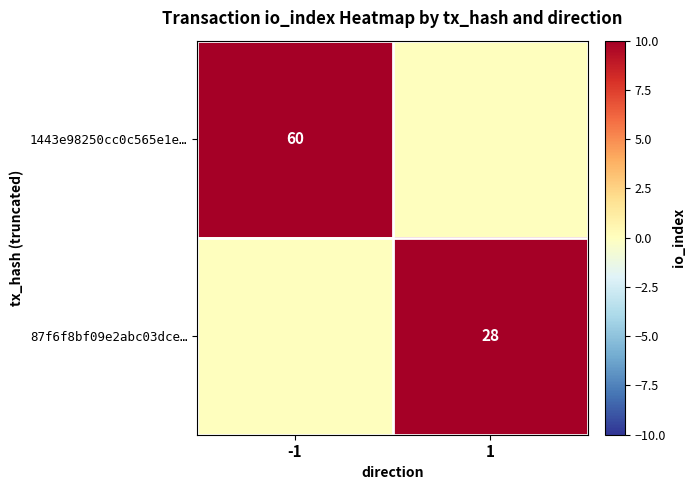

Is the value of 87f6f8bf09e2abc03dce… at 1 greater than the value of 1443e98250cc0c565e1e… at -1?

No